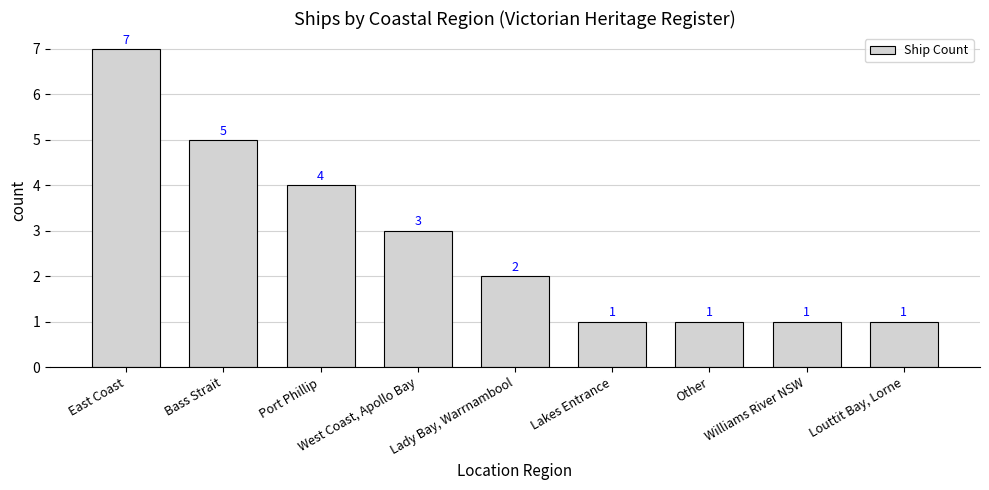

What is the smallest value displayed?

1